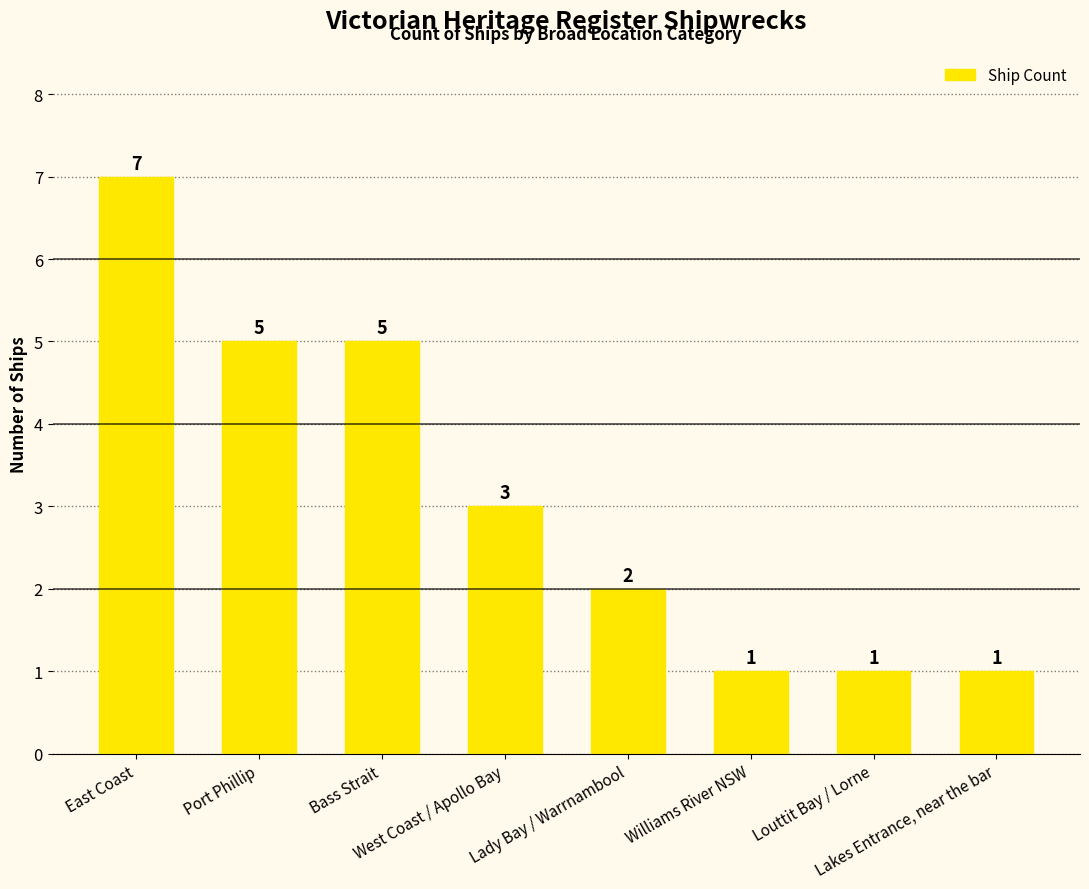

What position from the left is Bass Strait?

3